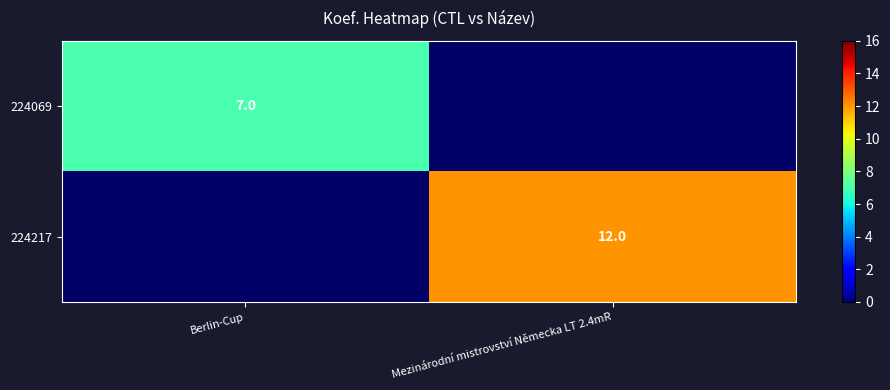

The 224217 series shows 12 at Mezinárodní mistrovství Německa LT 2.4mR. True or false?

True